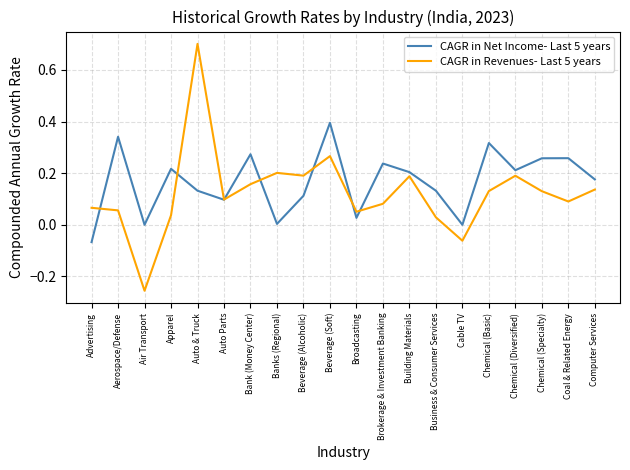

Between Auto & Truck and Chemical (Specialty), which series saw the biggest shift?

CAGR in Revenues- Last 5 years